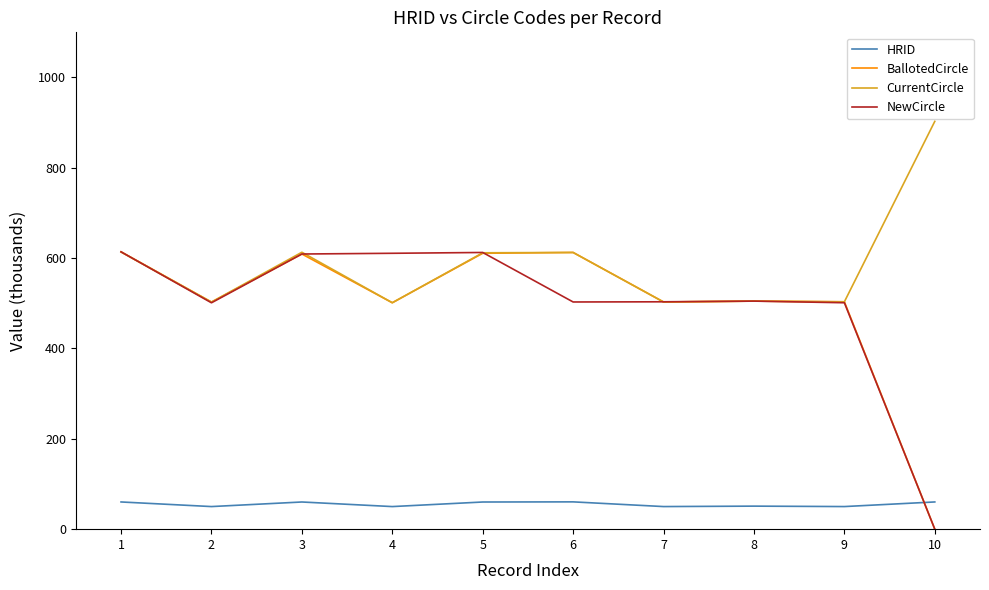

Between 3 and 7, which series saw the biggest shift?

CurrentCircle